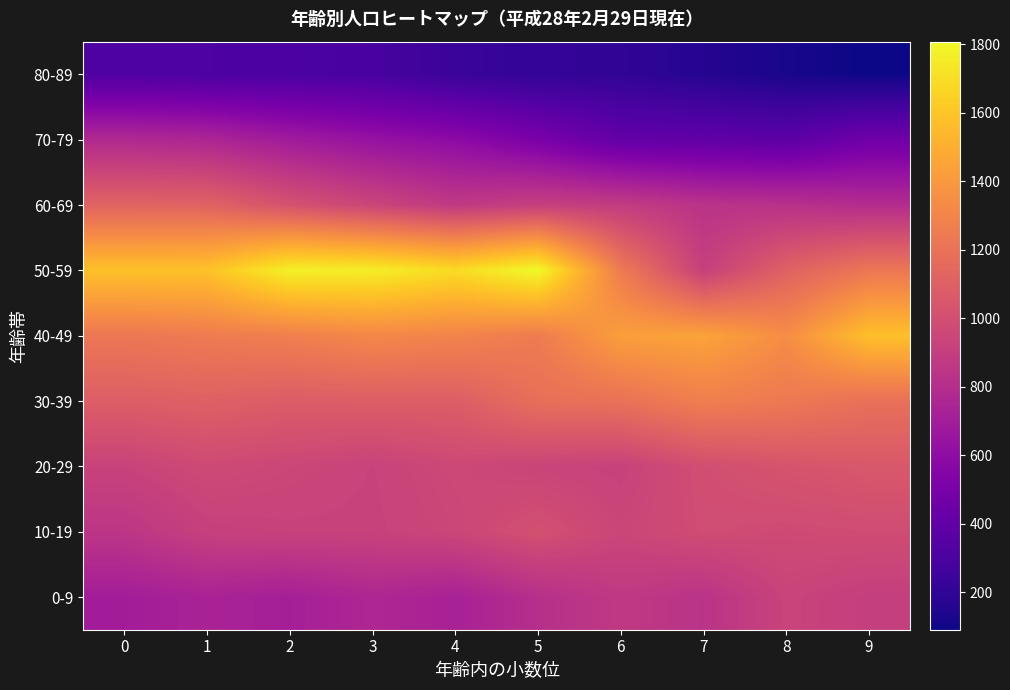

List the series in order of their peak value, highest first.

50-59, 40-49, 30-39, 60-69, 20-29, 10-19, 0-9, 70-79, 80-89